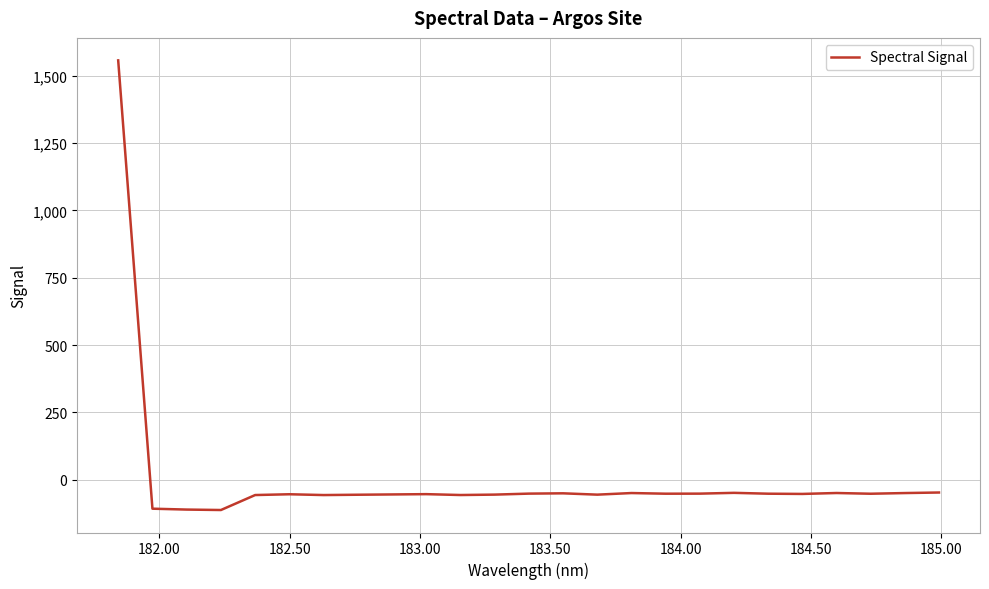

What is the greatest value displayed?

1557.5